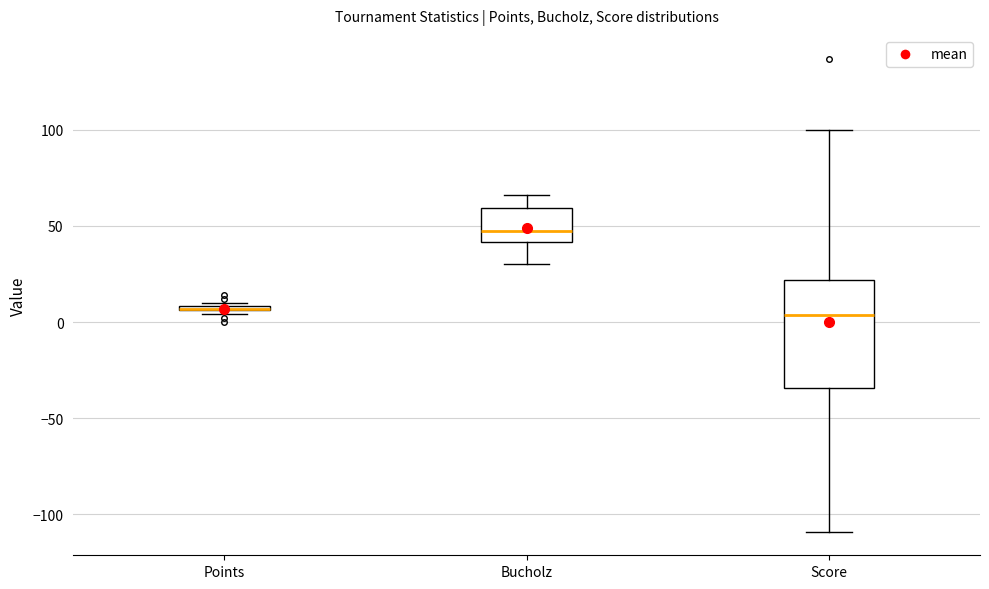

Where does the median line of the box for Score sit on the y-axis? The values are not printed on the chart, so give them approximately, as read against the axis.

5